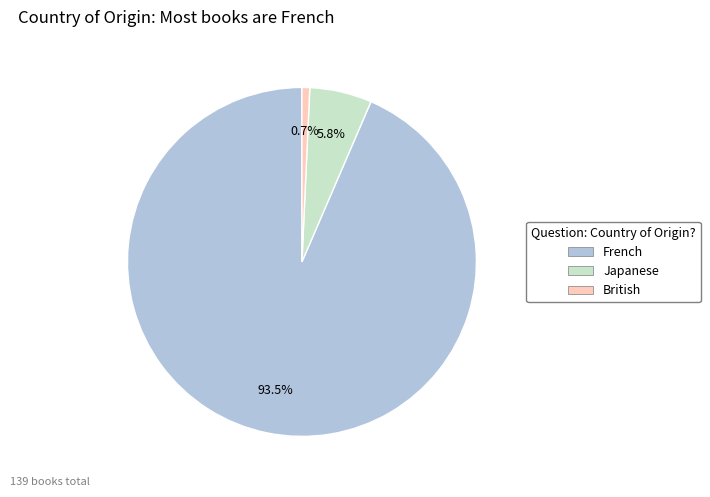

Combined, do Japanese and British account for over 50%?

No